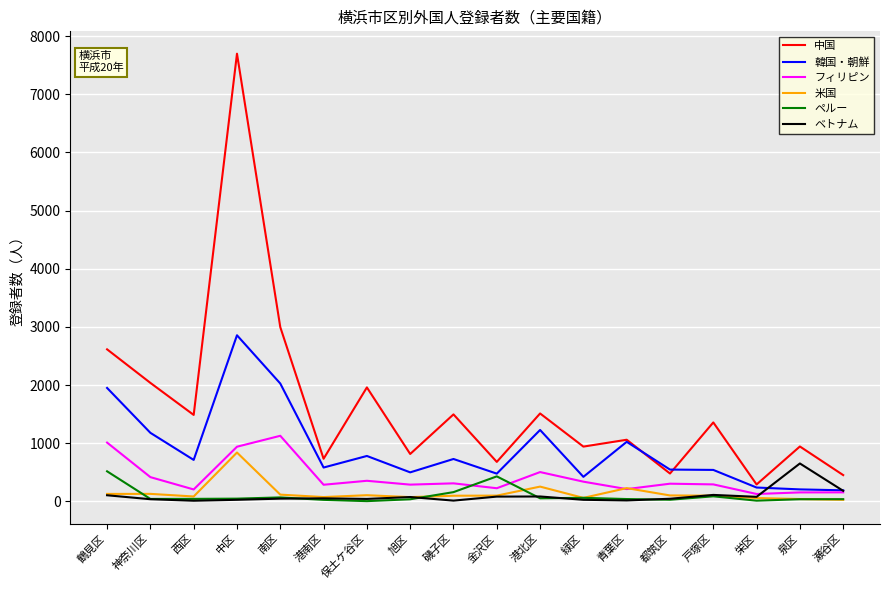

Which series has the largest total across all categories?

中国